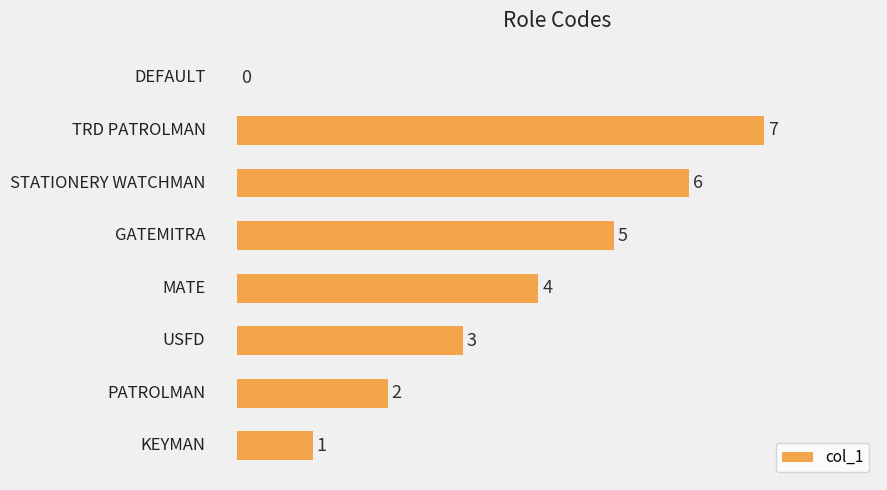

How many values are between 2 and 6?

5